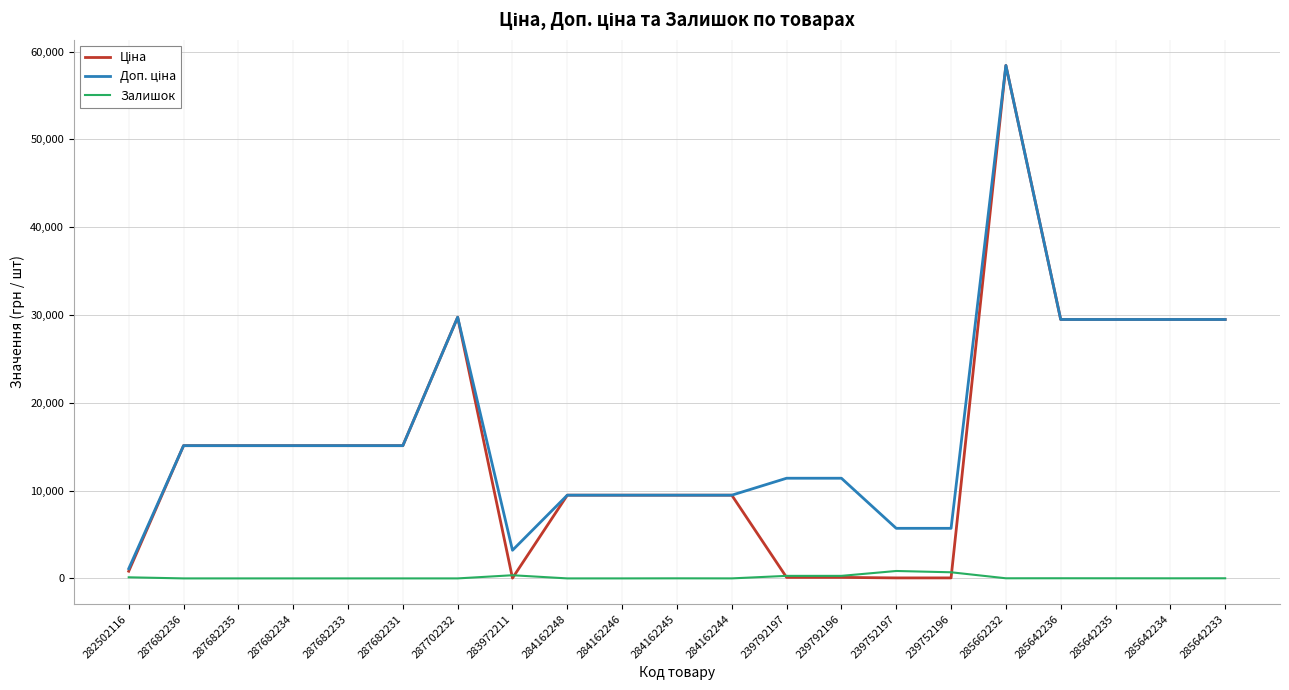

What is the greatest value displayed?

58426.5